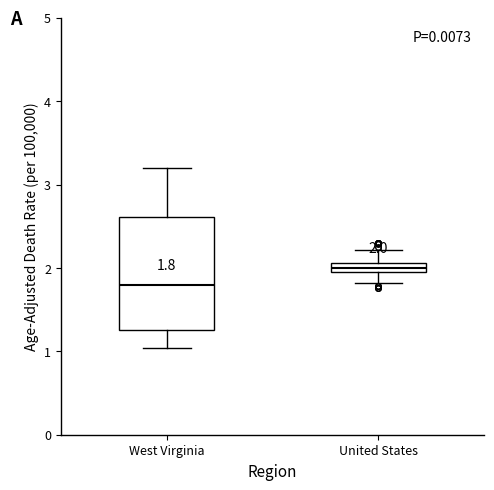

Comparing the boxes themselves (not the whiskers), which one is the tallest?

West Virginia